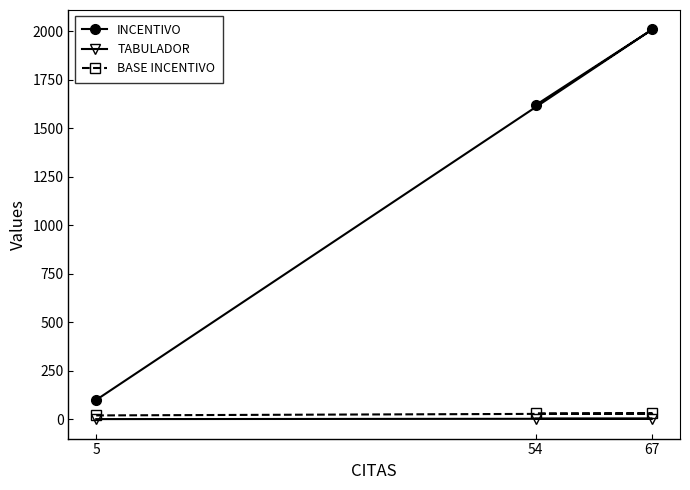

Which series has the largest total across all categories?

INCENTIVO